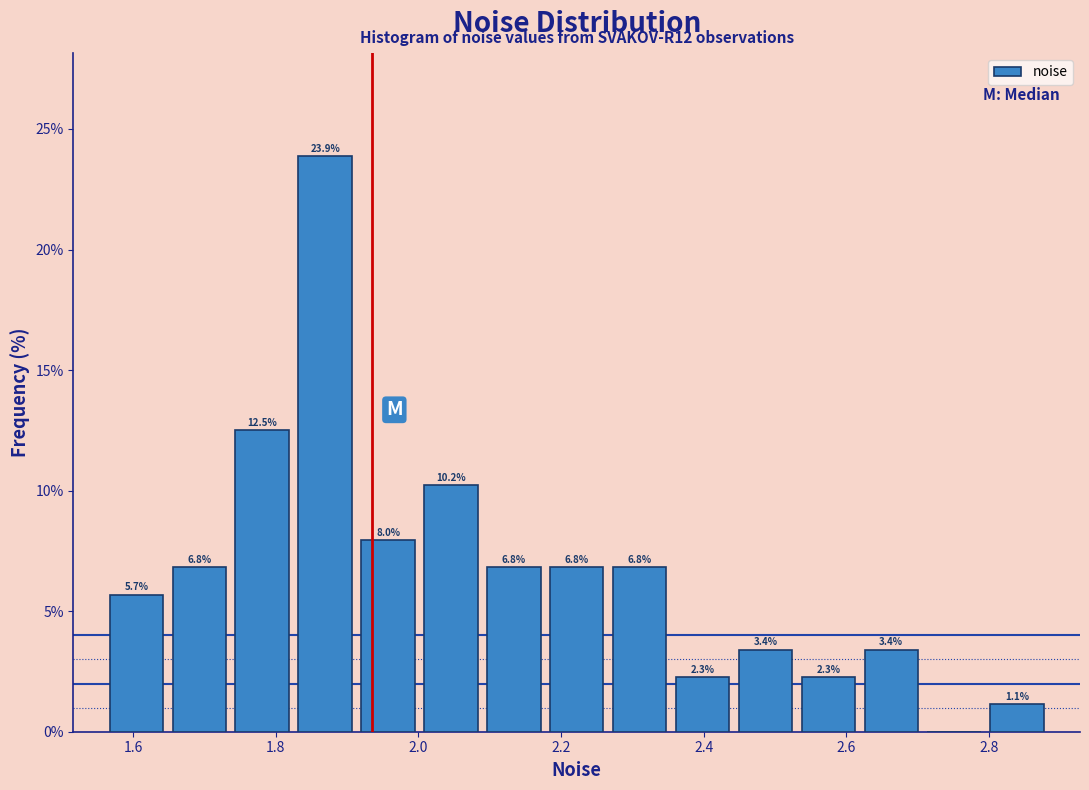

Which range on the x-axis has the tallest bar?

1.82 to 1.92